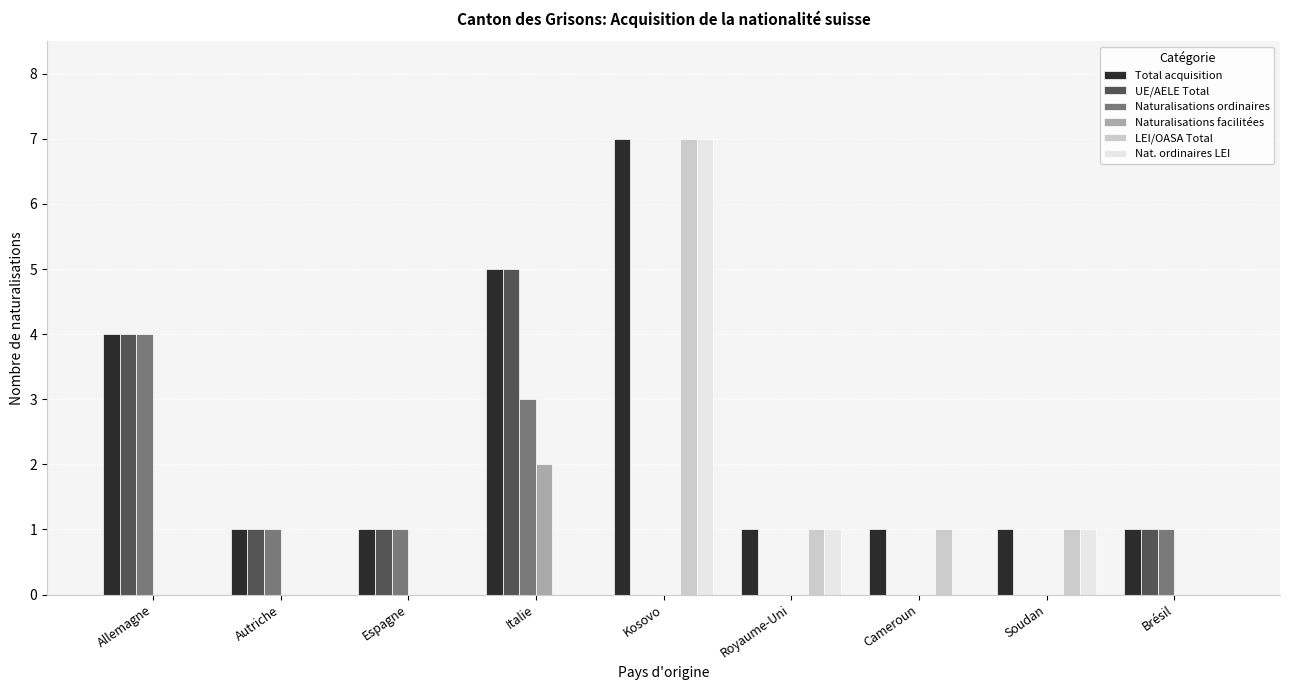

Count the Nat. ordinaires LEI values in the range 0 to 1.

8